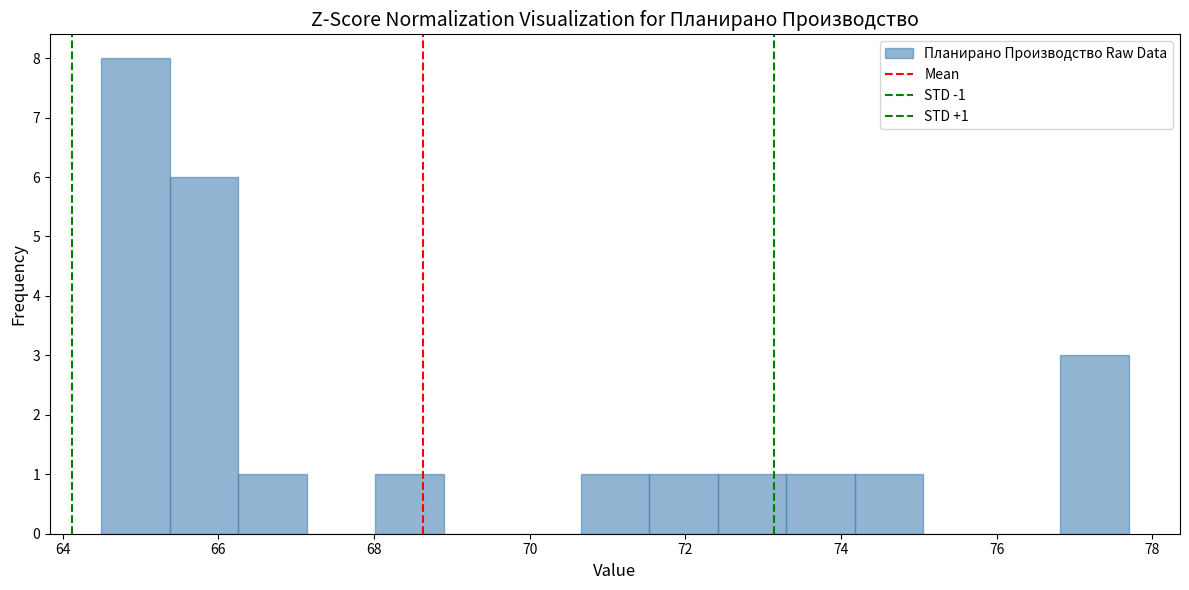

Which range on the x-axis has the tallest bar?

64.4 to 65.4